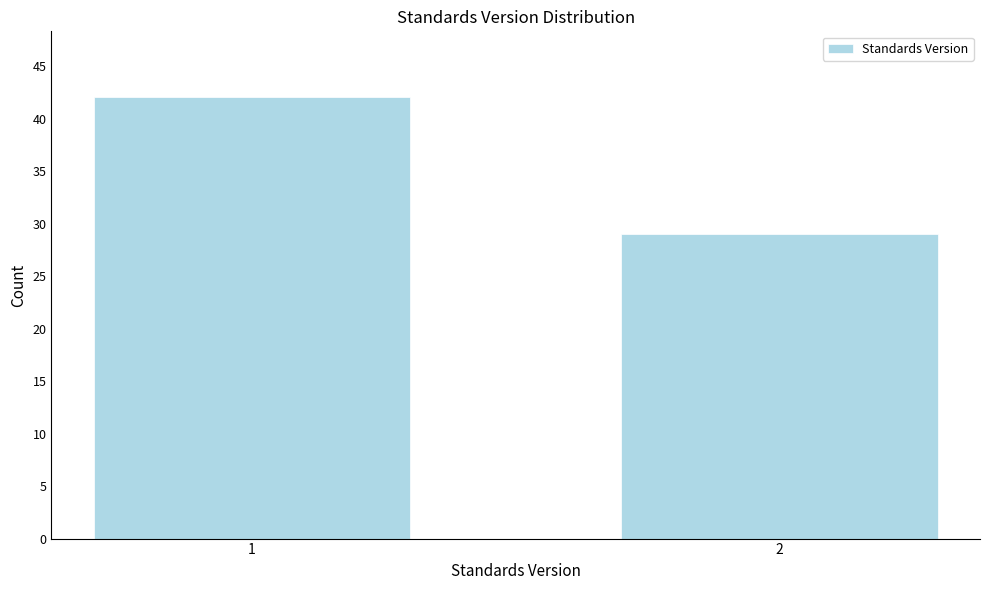

Reading left to right, transcribe all the data shown in this chart.

1=42	2=29